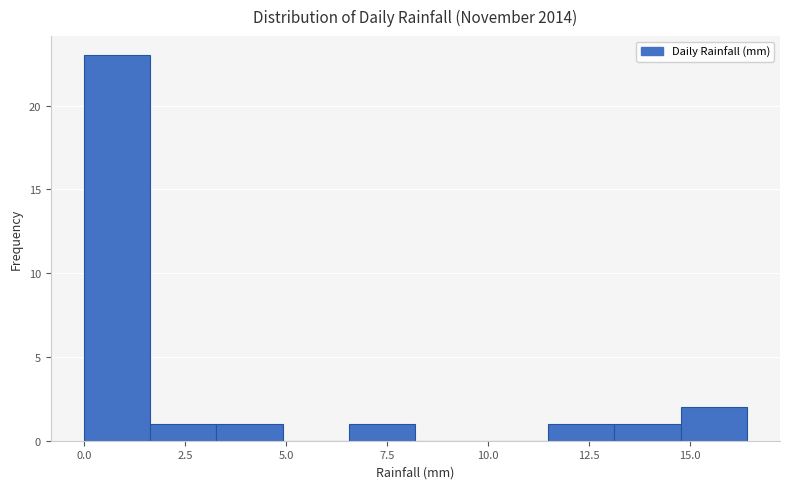

Read against the x-axis, roughly where is the centre of the tallest bar?

1.0